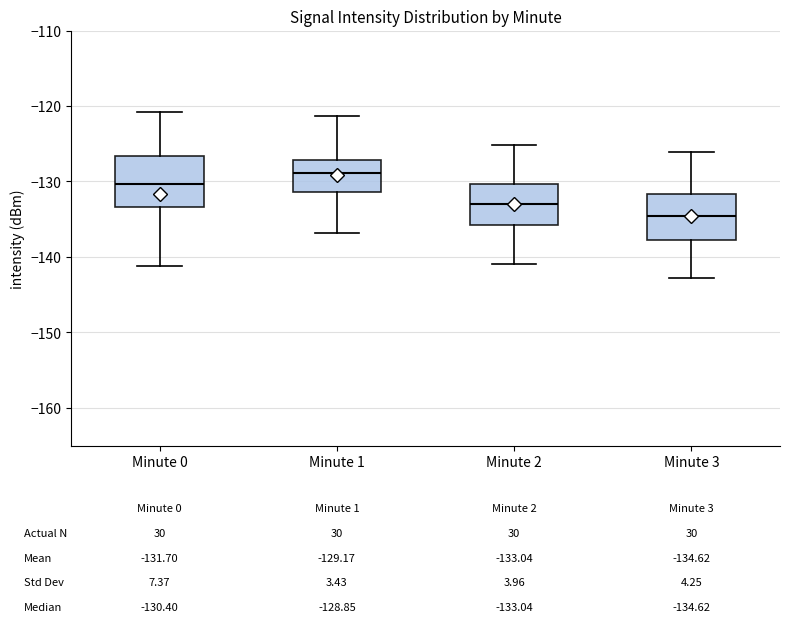

Which box has the highest median line?

Minute 1